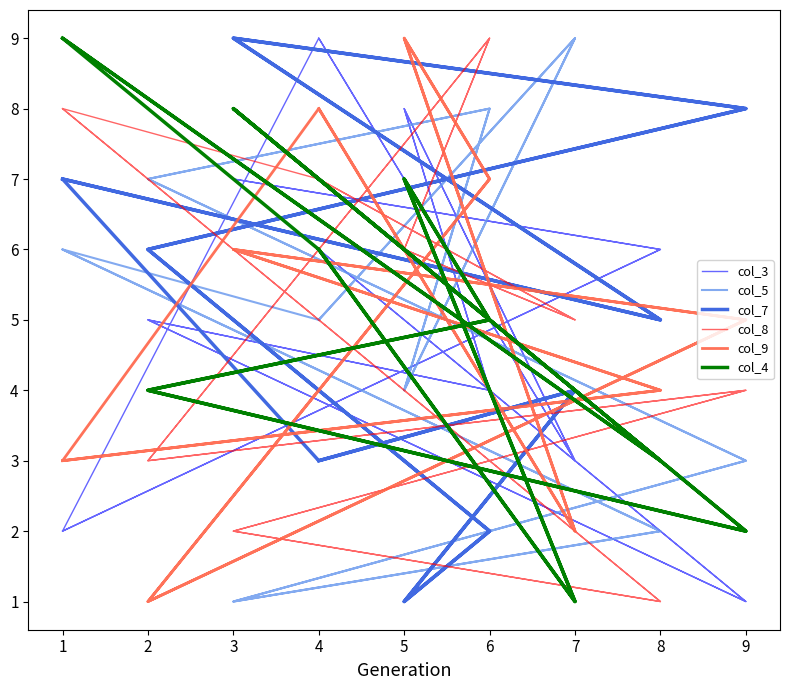

What is the value of the col_3 point at the 15th from the left?

4